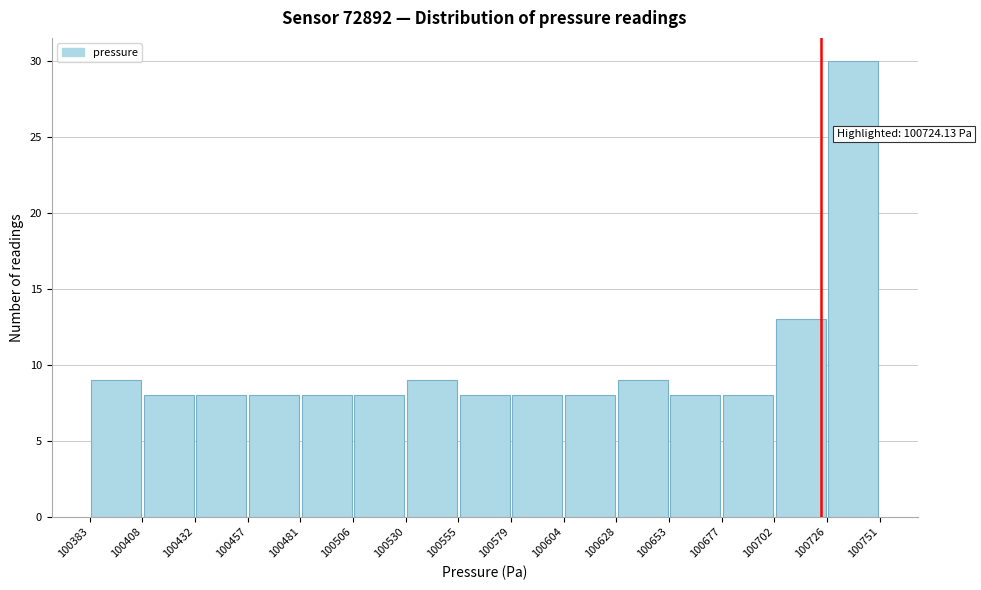

Over which range of the x-axis is the bar tallest?

100726 to 100751